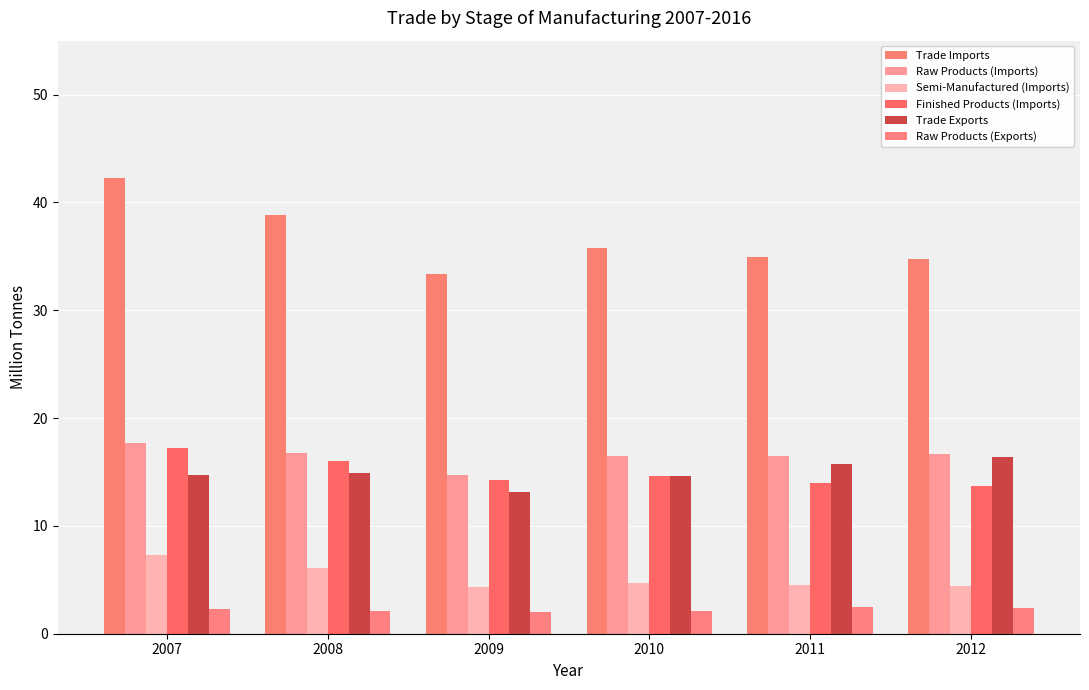

What is the difference between the highest and lowest values at 2010?

33.7